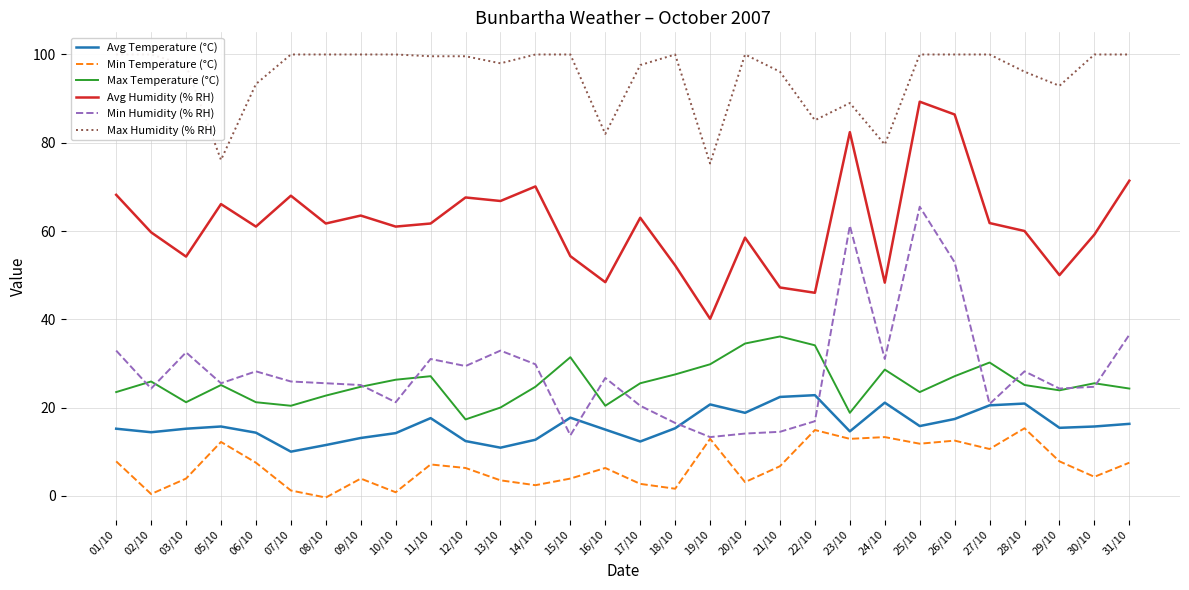

How many categories are shown in the chart?

30